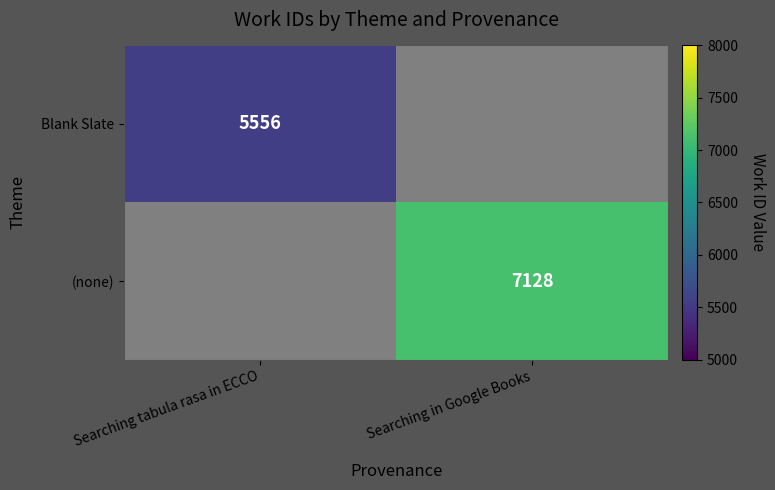

Is it true that (none) equals 7128 at Searching in Google Books?

True